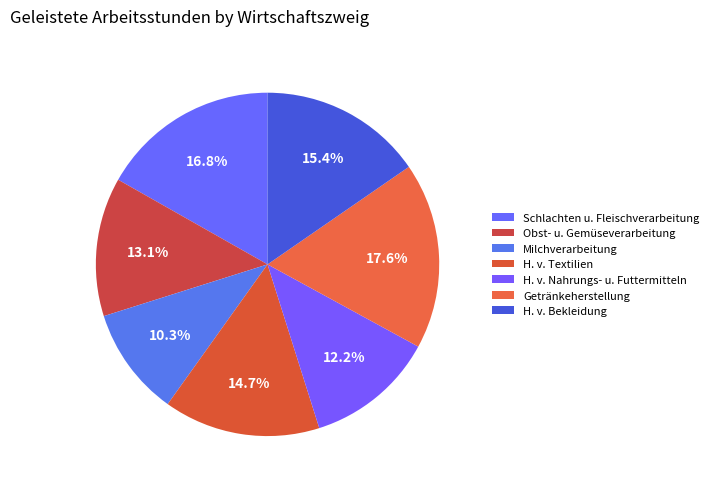

Count the number of slices in the pie.

7